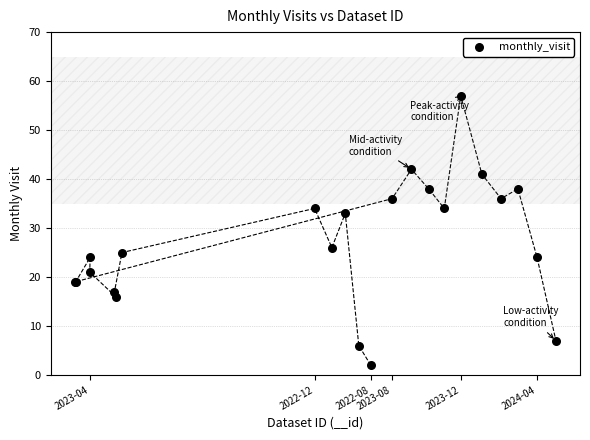

What Y value in the scatter plot is closest to 29?

26